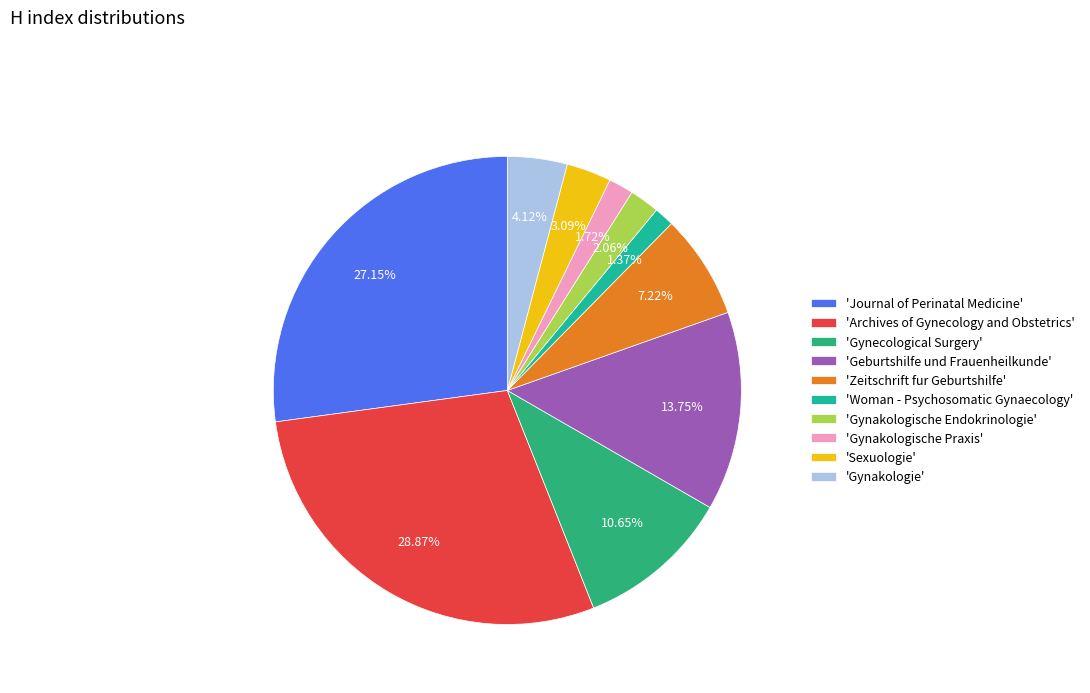

Does any single category account for the majority?

No